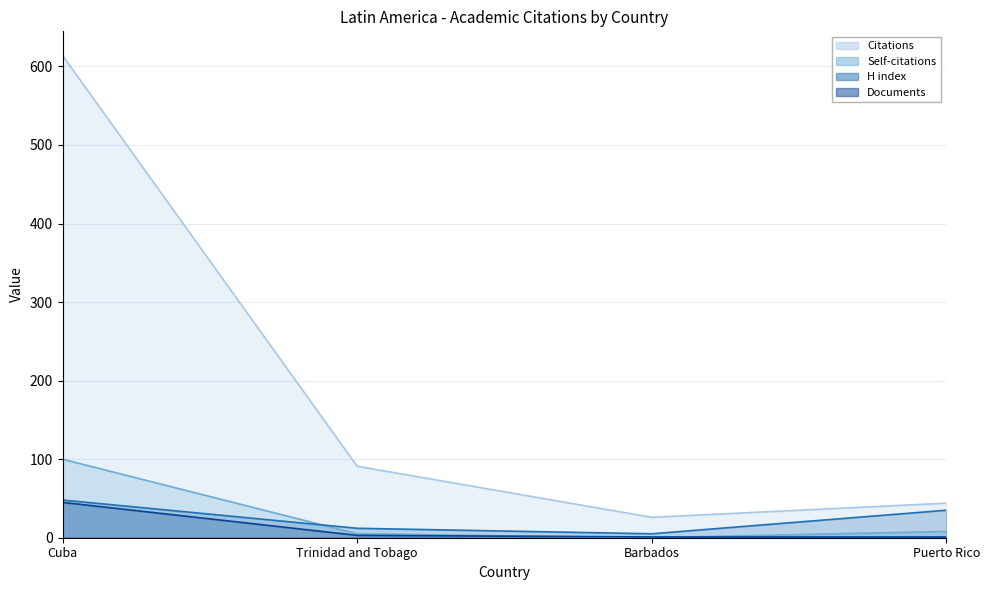

Which category has the lowest value across all series?

Barbados